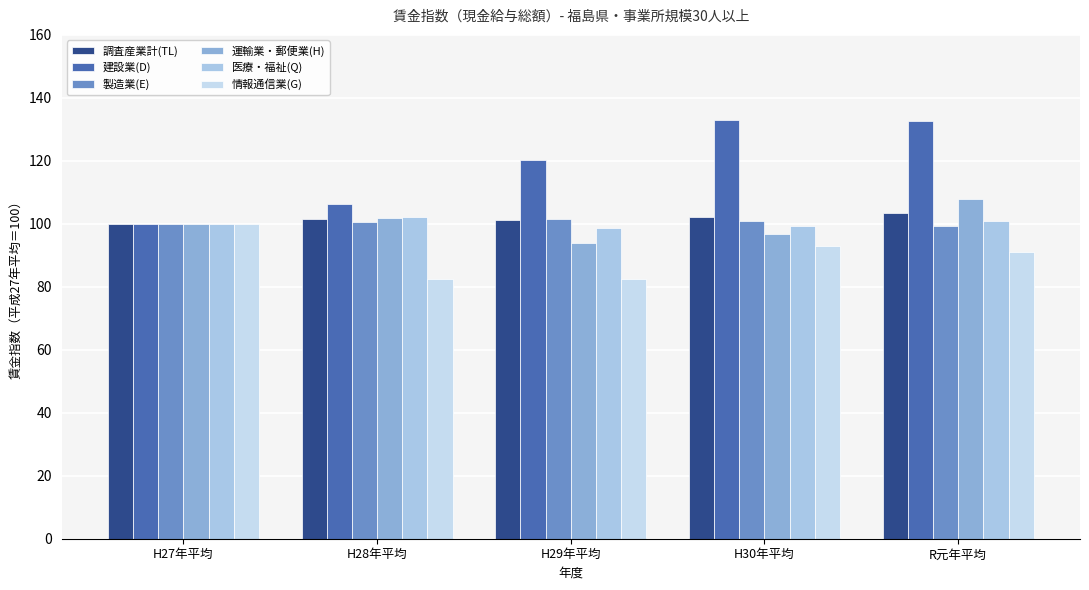

What is the total value across all series at H27年平均?

600.0